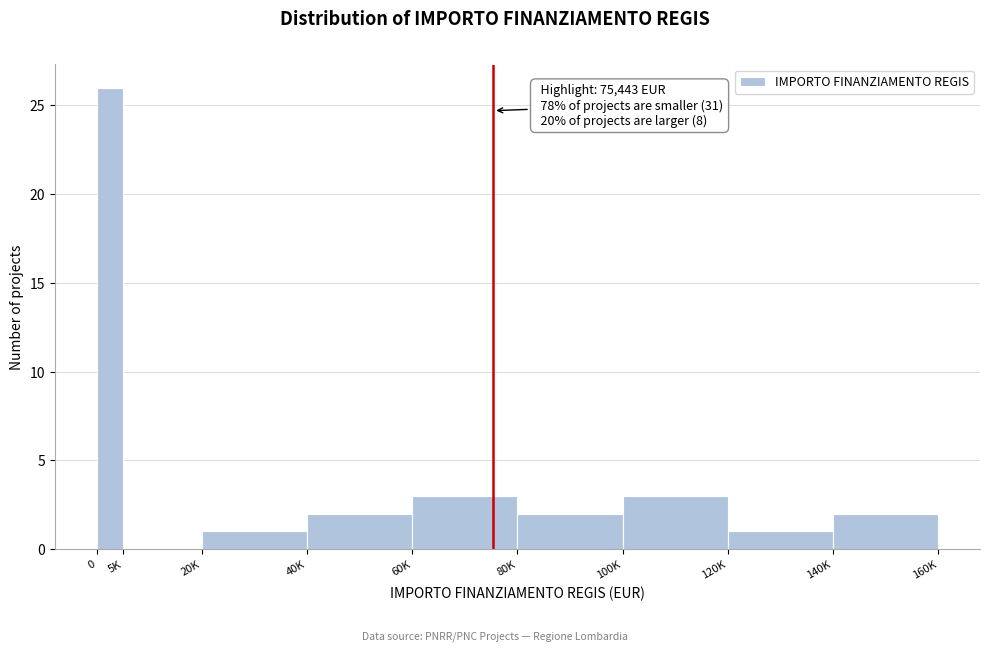

Reading left to right, what are all the values shown in this chart?

0=26	5K=0	20K=1	40K=2	60K=3	80K=2	100K=3	120K=1	140K=2